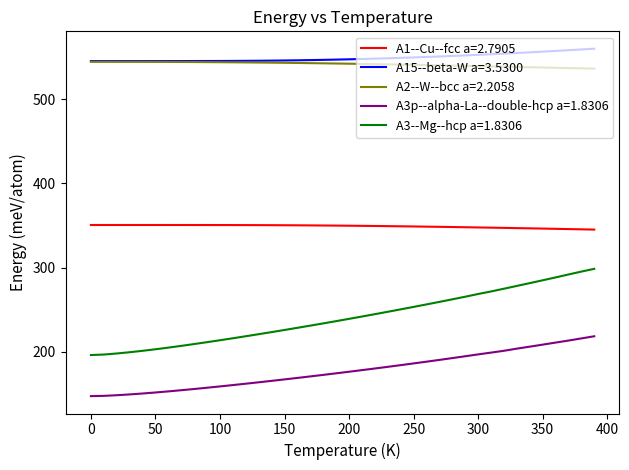

True or false: A3--Mg--hcp a=1.8306 and A15--beta-W a=3.5300 intersect in this chart.

False